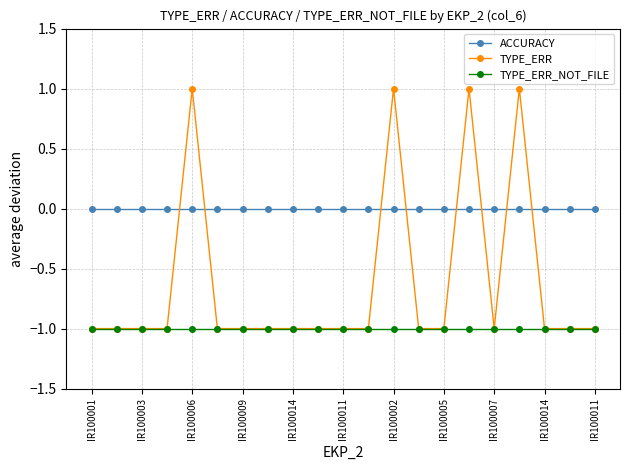

List the series in order of their overall mean, lowest first.

TYPE_ERR_NOT_FILE, TYPE_ERR, ACCURACY